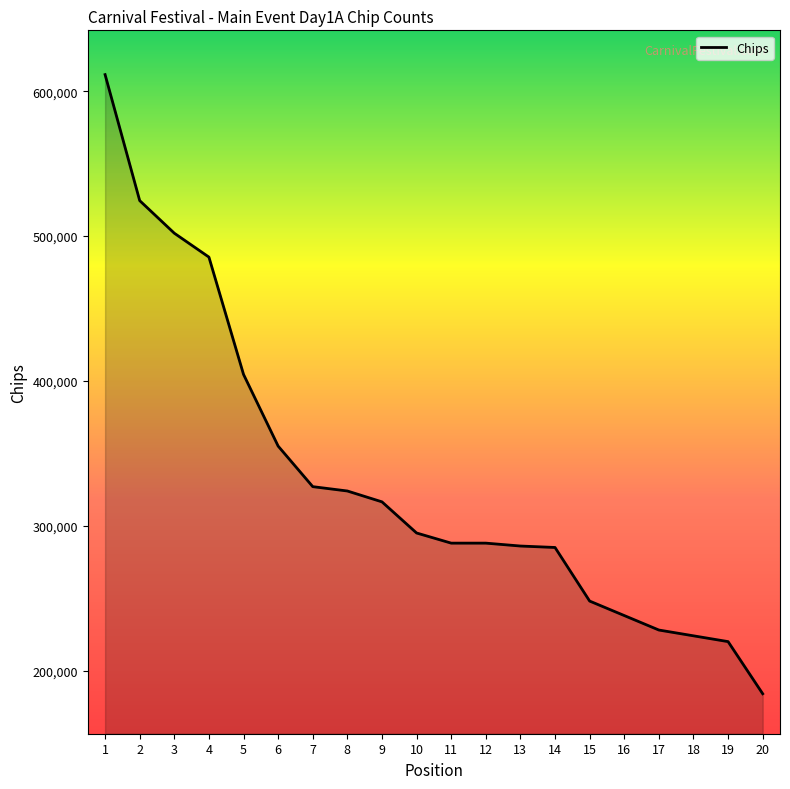

What is the difference between the maximum and minimum values?

427500